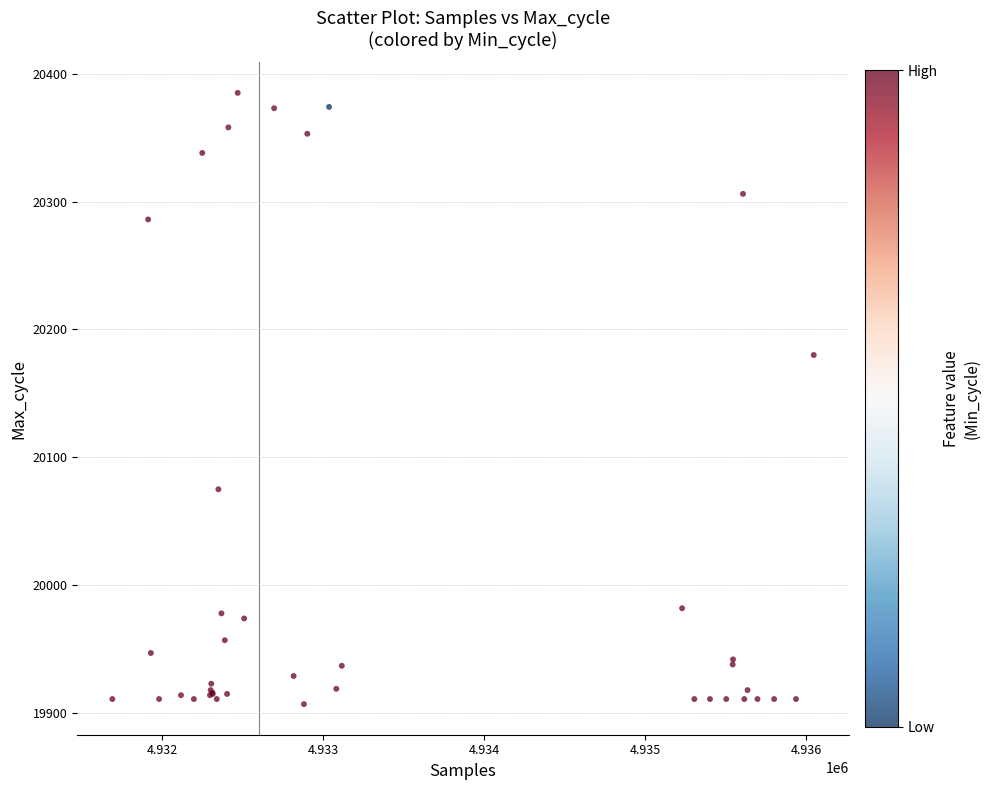

What Y value in the scatter plot is closest to 20146?

20180